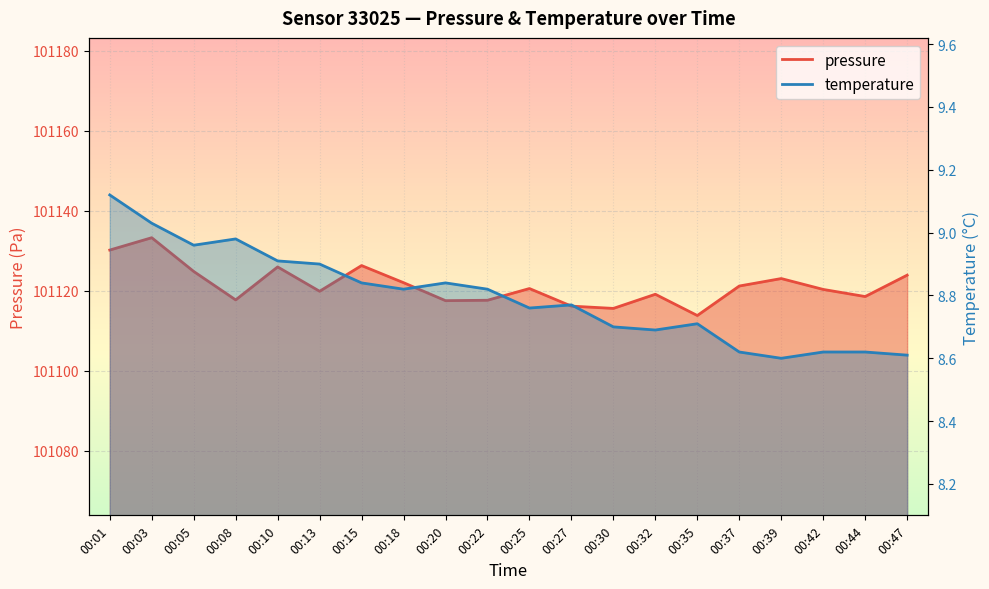

Rank the categories by temperature value from lowest to highest.

00:39, 00:47, 00:37, 00:42, 00:44, 00:32, 00:30, 00:35, 00:25, 00:27, 00:18, 00:22, 00:15, 00:20, 00:13, 00:10, 00:05, 00:08, 00:03, 00:01